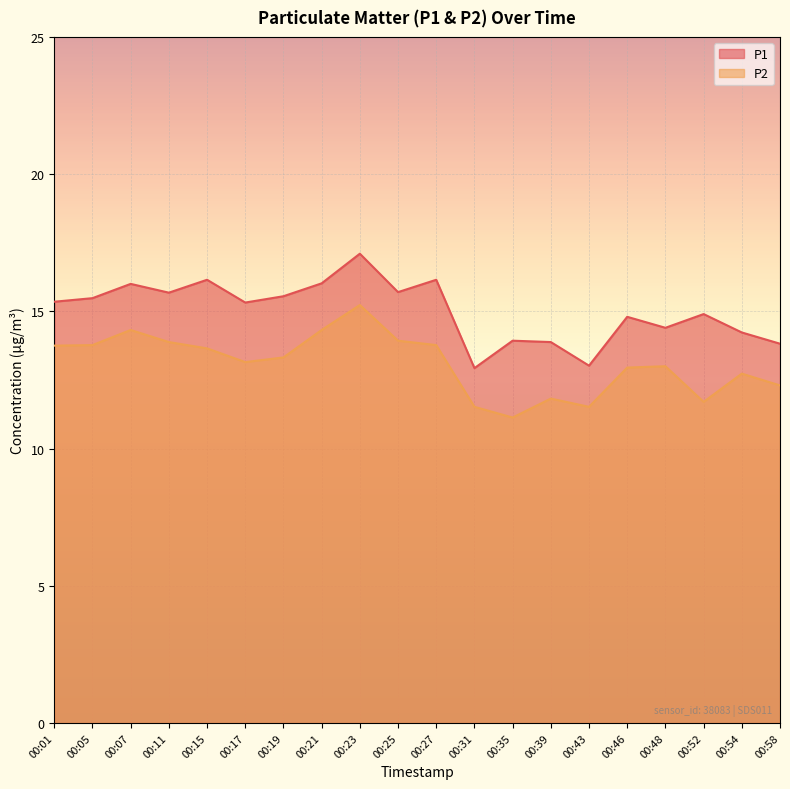

Count the number of data series in this chart.

2